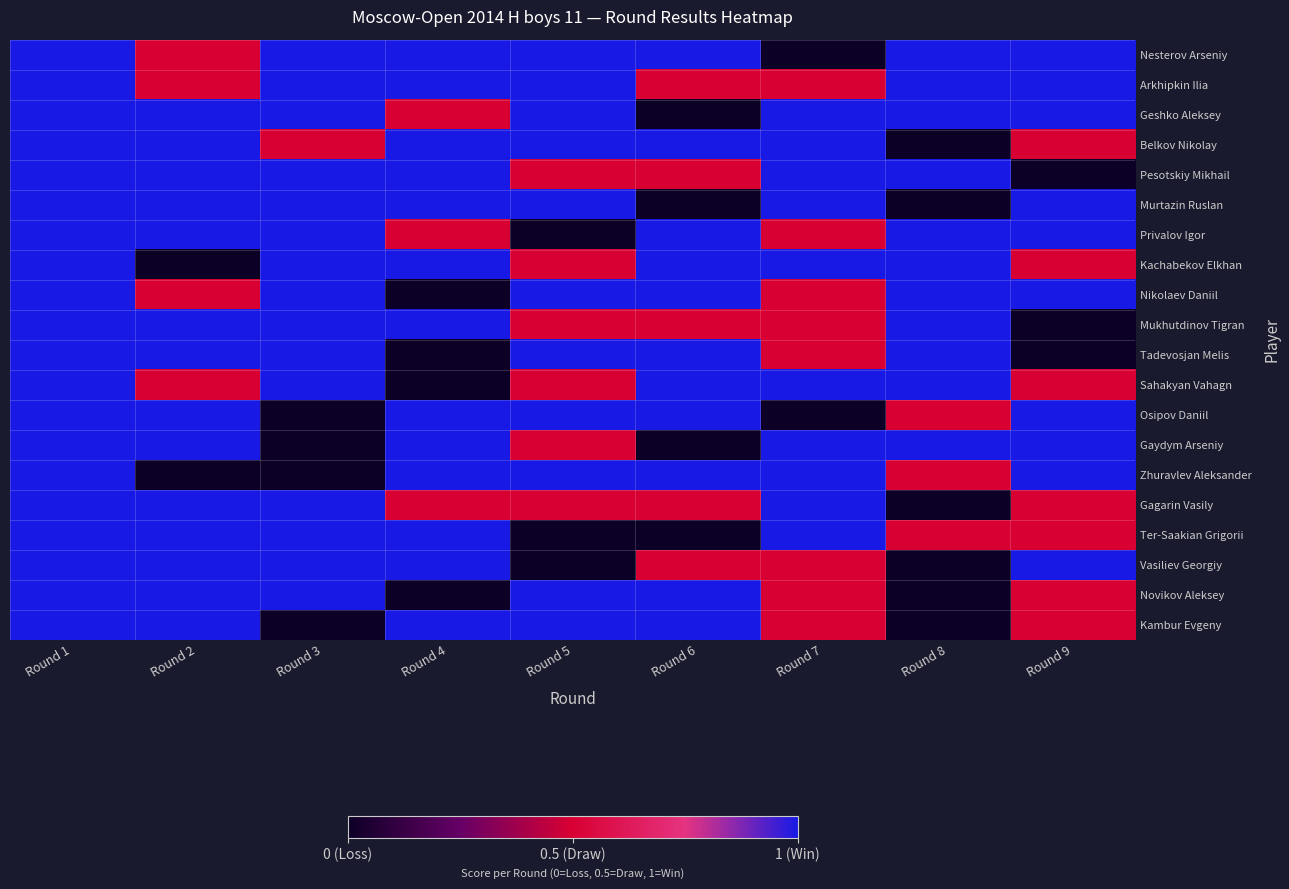

Reading left to right, list all the values displayed in this chart.

Nesterov Arseniy: Round 1=1.0	Round 2=0.5	Round 3=1.0	Round 4=1.0	Round 5=1.0	Round 6=1.0	Round 7=0.0	Round 8=1.0	Round 9=1.0
Arkhipkin Ilia: Round 1=1.0	Round 2=0.5	Round 3=1.0	Round 4=1.0	Round 5=1.0	Round 6=0.5	Round 7=0.5	Round 8=1.0	Round 9=1.0
Geshko Aleksey: Round 1=1.0	Round 2=1.0	Round 3=1.0	Round 4=0.5	Round 5=1.0	Round 6=0.0	Round 7=1.0	Round 8=1.0	Round 9=1.0
Belkov Nikolay: Round 1=1.0	Round 2=1.0	Round 3=0.5	Round 4=1.0	Round 5=1.0	Round 6=1.0	Round 7=1.0	Round 8=0.0	Round 9=0.5
Pesotskiy Mikhail: Round 1=1.0	Round 2=1.0	Round 3=1.0	Round 4=1.0	Round 5=0.5	Round 6=0.5	Round 7=1.0	Round 8=1.0	Round 9=0.0
Murtazin Ruslan: Round 1=1.0	Round 2=1.0	Round 3=1.0	Round 4=1.0	Round 5=1.0	Round 6=0.0	Round 7=1.0	Round 8=0.0	Round 9=1.0
Privalov Igor: Round 1=1.0	Round 2=1.0	Round 3=1.0	Round 4=0.5	Round 5=0.0	Round 6=1.0	Round 7=0.5	Round 8=1.0	Round 9=1.0
Kachabekov Elkhan: Round 1=1.0	Round 2=0.0	Round 3=1.0	Round 4=1.0	Round 5=0.5	Round 6=1.0	Round 7=1.0	Round 8=1.0	Round 9=0.5
Nikolaev Daniil: Round 1=1.0	Round 2=0.5	Round 3=1.0	Round 4=0.0	Round 5=1.0	Round 6=1.0	Round 7=0.5	Round 8=1.0	Round 9=1.0
Mukhutdinov Tigran: Round 1=1.0	Round 2=1.0	Round 3=1.0	Round 4=1.0	Round 5=0.5	Round 6=0.5	Round 7=0.5	Round 8=1.0	Round 9=0.0
Tadevosjan Melis: Round 1=1.0	Round 2=1.0	Round 3=1.0	Round 4=0.0	Round 5=1.0	Round 6=1.0	Round 7=0.5	Round 8=1.0	Round 9=0.0
Sahakyan Vahagn: Round 1=1.0	Round 2=0.5	Round 3=1.0	Round 4=0.0	Round 5=0.5	Round 6=1.0	Round 7=1.0	Round 8=1.0	Round 9=0.5
Osipov Daniil: Round 1=1.0	Round 2=1.0	Round 3=0.0	Round 4=1.0	Round 5=1.0	Round 6=1.0	Round 7=0.0	Round 8=0.5	Round 9=1.0
Gaydym Arseniy: Round 1=1.0	Round 2=1.0	Round 3=0.0	Round 4=1.0	Round 5=0.5	Round 6=0.0	Round 7=1.0	Round 8=1.0	Round 9=1.0
Zhuravlev Aleksander: Round 1=1.0	Round 2=0.0	Round 3=0.0	Round 4=1.0	Round 5=1.0	Round 6=1.0	Round 7=1.0	Round 8=0.5	Round 9=1.0
Gagarin Vasily: Round 1=1.0	Round 2=1.0	Round 3=1.0	Round 4=0.5	Round 5=0.5	Round 6=0.5	Round 7=1.0	Round 8=0.0	Round 9=0.5
Ter-Saakian Grigorii: Round 1=1.0	Round 2=1.0	Round 3=1.0	Round 4=1.0	Round 5=0.0	Round 6=0.0	Round 7=1.0	Round 8=0.5	Round 9=0.5
Vasiliev Georgiy: Round 1=1.0	Round 2=1.0	Round 3=1.0	Round 4=1.0	Round 5=0.0	Round 6=0.5	Round 7=0.5	Round 8=0.0	Round 9=1.0
Novikov Aleksey: Round 1=1.0	Round 2=1.0	Round 3=1.0	Round 4=0.0	Round 5=1.0	Round 6=1.0	Round 7=0.5	Round 8=0.0	Round 9=0.5
Kambur Evgeny: Round 1=1.0	Round 2=1.0	Round 3=0.0	Round 4=1.0	Round 5=1.0	Round 6=1.0	Round 7=0.5	Round 8=0.0	Round 9=0.5